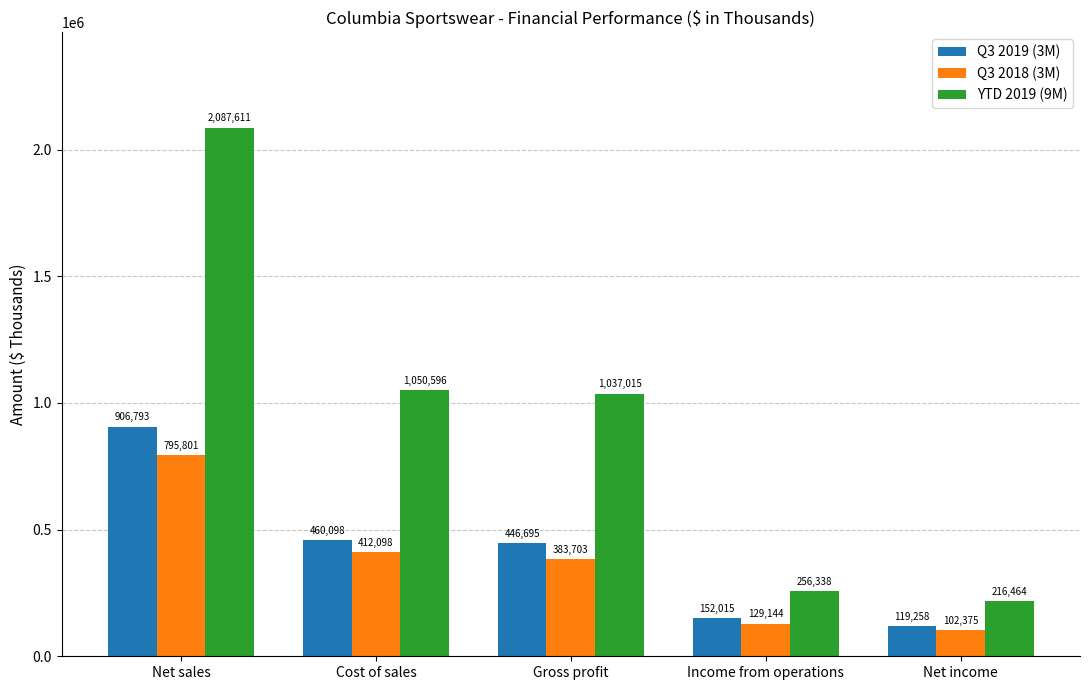

Read the YTD 2019 (9M) value at Gross profit.

1037015